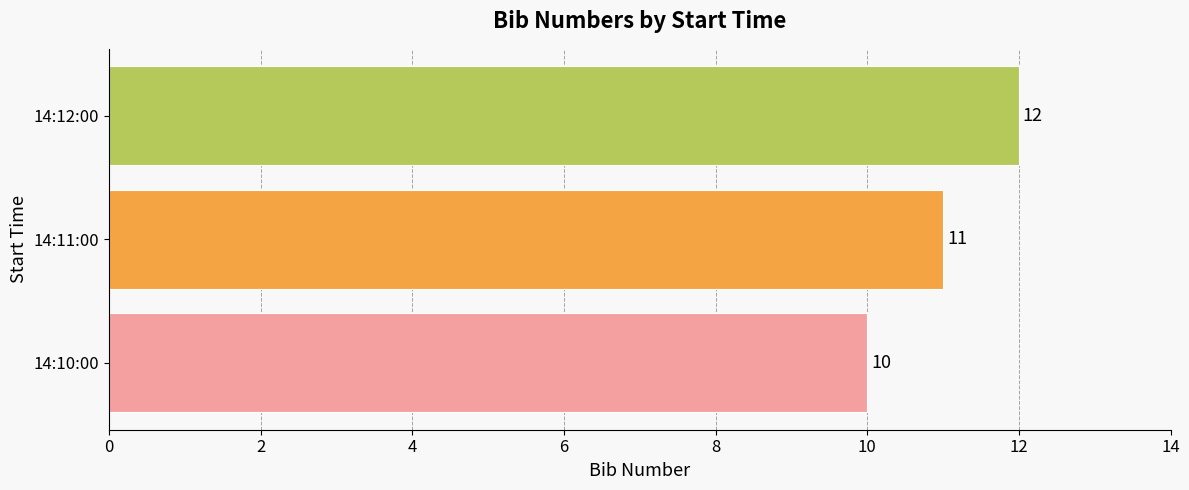

What is the maximum value shown in the chart?

12